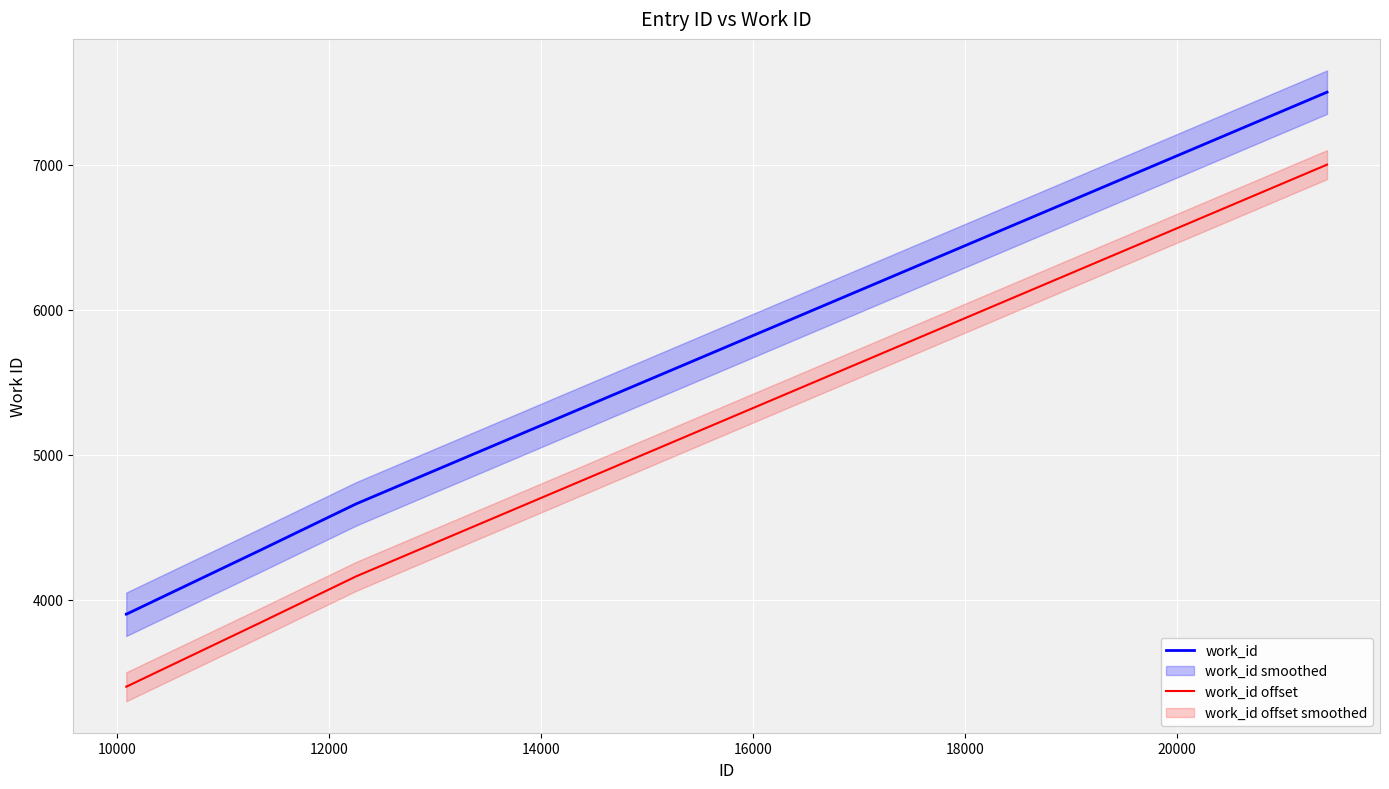

What is the value of the work_id offset point at the 1st from the left?

3399